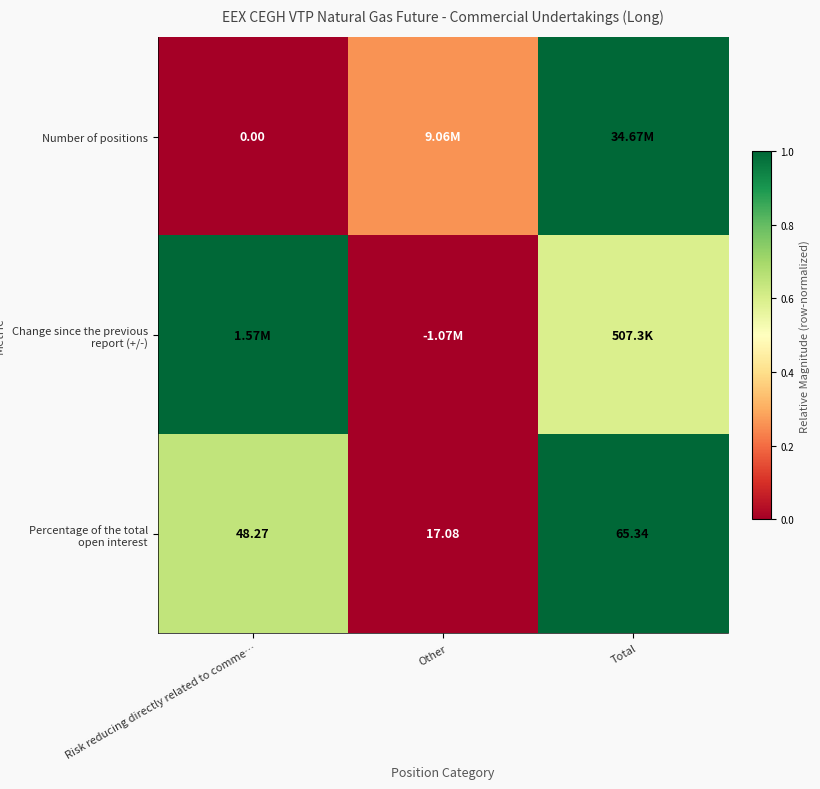

List the labels in order of Percentage of the total open interest value, largest first.

Total, Risk reducing directly related to comme…, Other